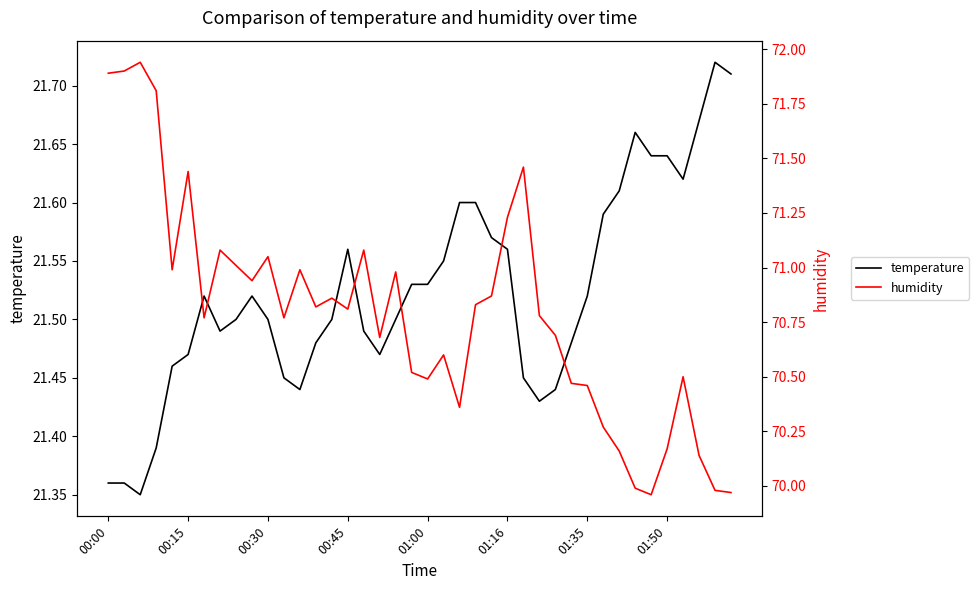

Which series has the largest total across all categories?

humidity